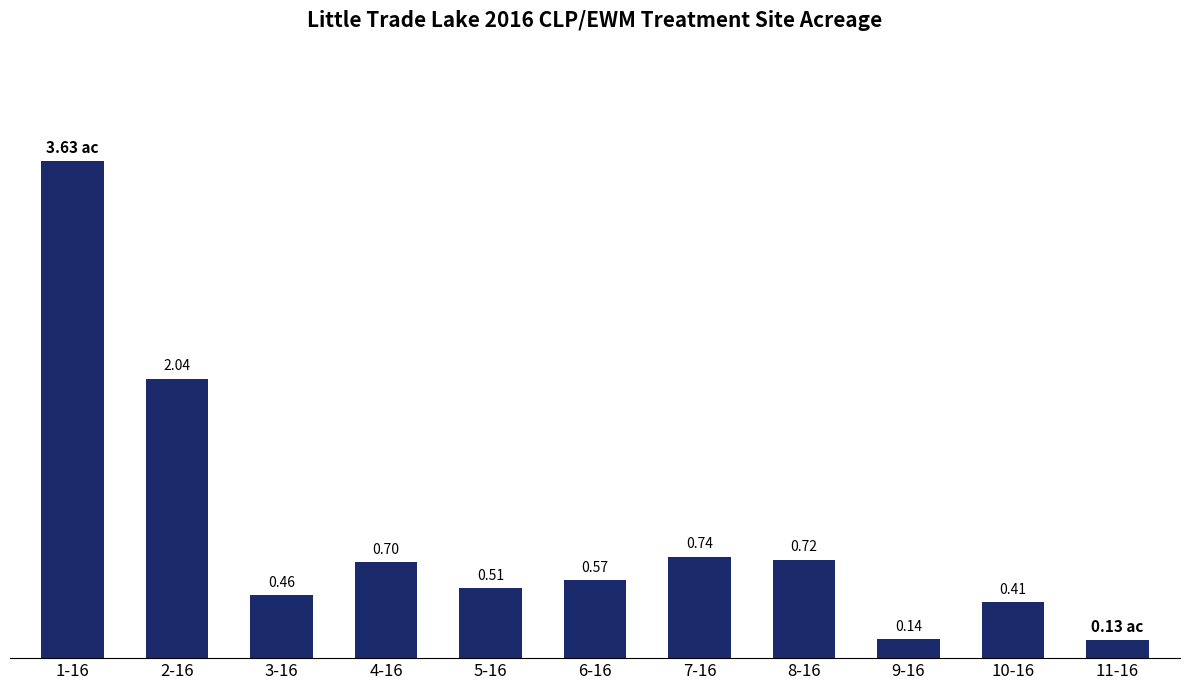

Between 3-16 and 5-16, which is larger?

5-16